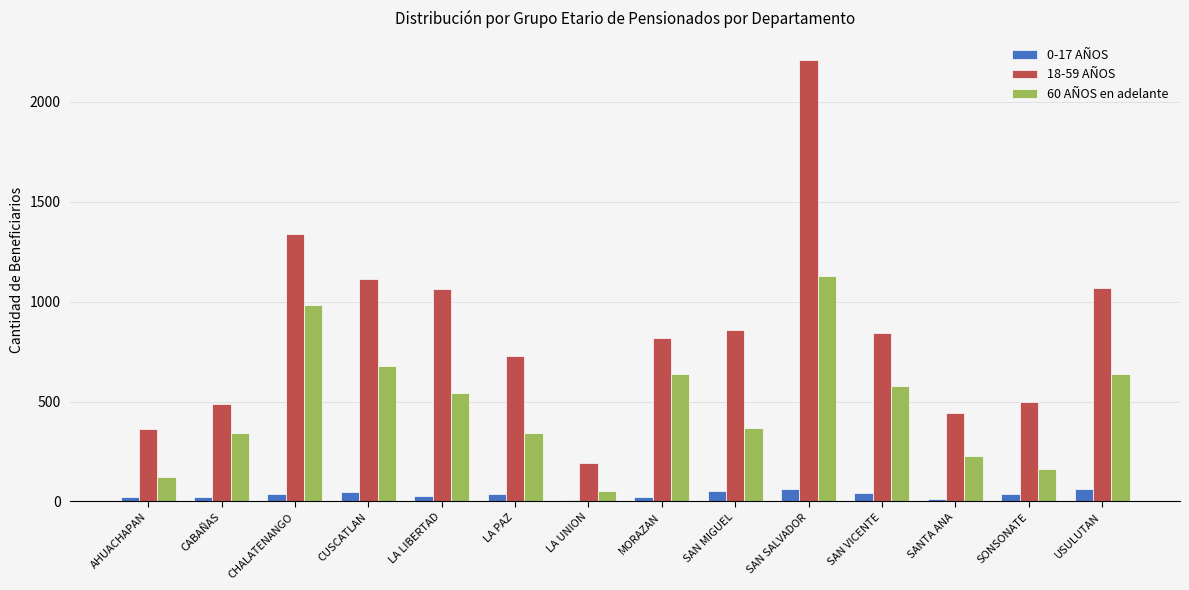

What is the total value across all series at SAN SALVADOR?

3398